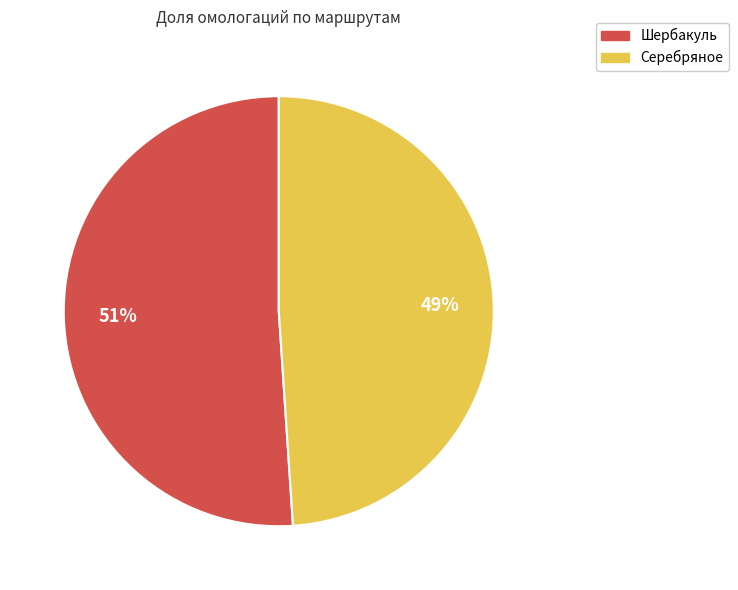

Approximately how many times larger is the value at Шербакуль compared to Серебряное?

1.0